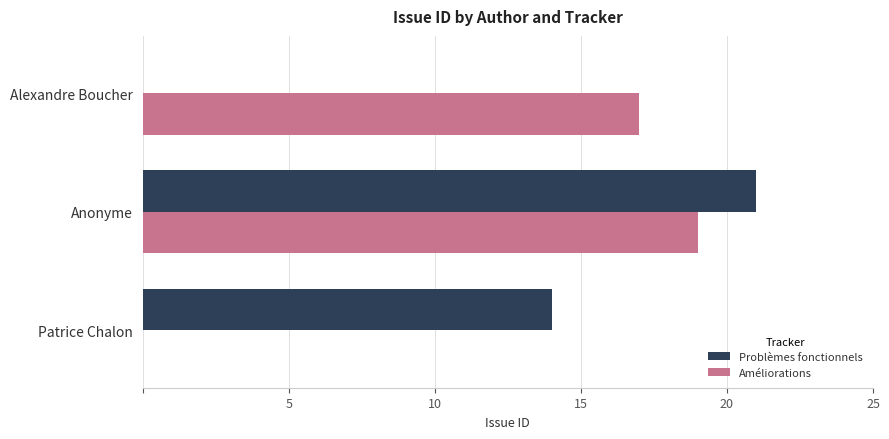

The Améliorations series shows 7 at Alexandre Boucher. True or false?

False